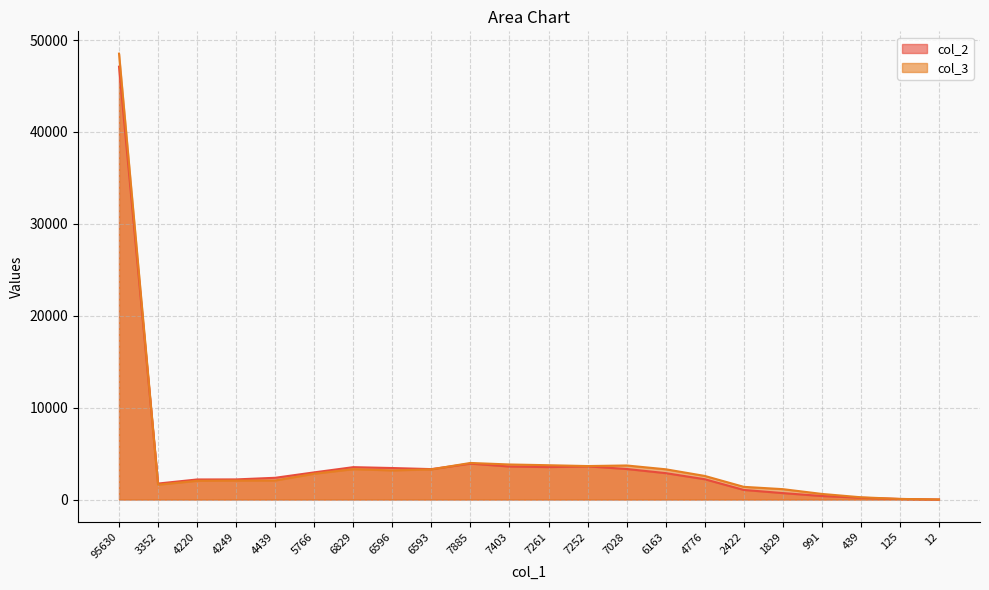

What value does the col_2 series have at 6829, to the nearest 10?

3520